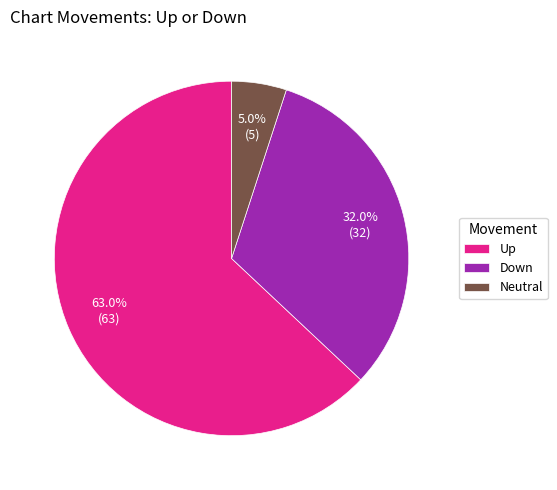

Is there a majority slice in this chart?

Yes